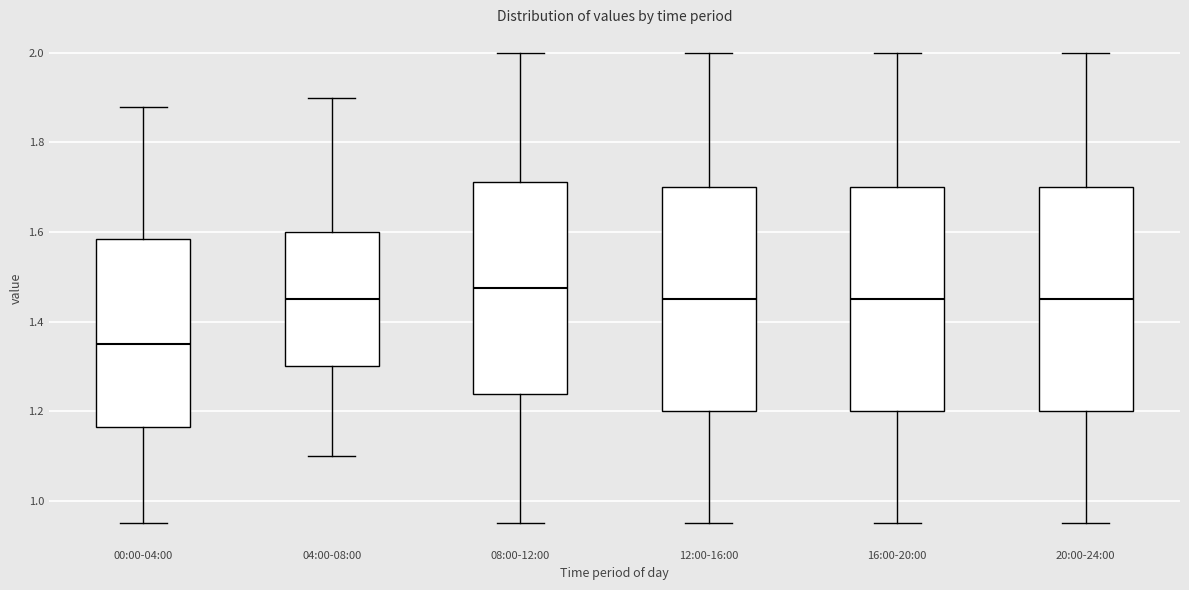

Reading left to right, read every box against the y-axis: the position of its median line, the range the box covers, and the ends of its whiskers. The values are not printed on the chart, so give them approximately, as read against the axis.

00:00-04:00: median 1.36, box 1.16 to 1.58, whiskers 0.96 to 1.88
04:00-08:00: median 1.46, box 1.30 to 1.60, whiskers 1.10 to 1.90
08:00-12:00: median 1.48, box 1.24 to 1.72, whiskers 0.96 to 2.00
12:00-16:00: median 1.46, box 1.20 to 1.70, whiskers 0.96 to 2.00
16:00-20:00: median 1.46, box 1.20 to 1.70, whiskers 0.96 to 2.00
20:00-24:00: median 1.46, box 1.20 to 1.70, whiskers 0.96 to 2.00